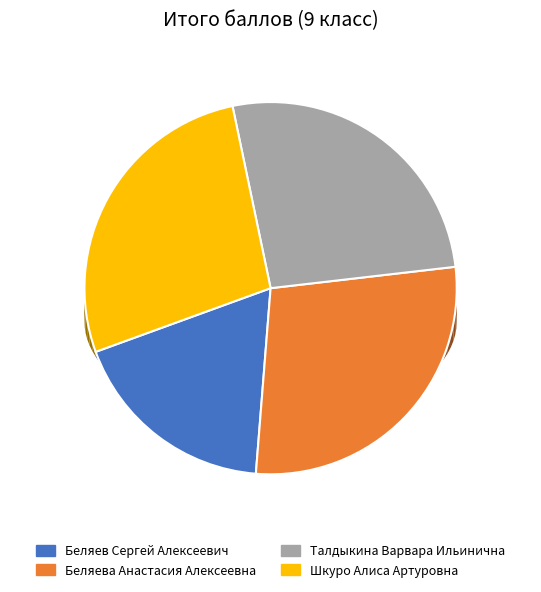

To the nearest percent, what is the combined percentage of Беляев Сергей Алексеевич and Шкуро Алиса Артуровна?

45%